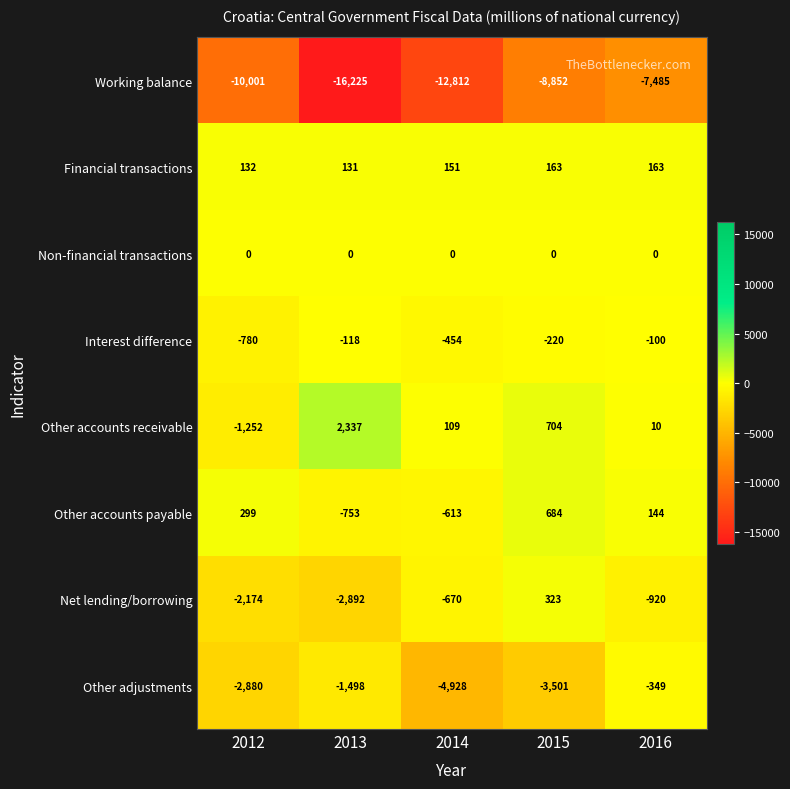

What is the difference between the maximum and minimum values in the Other adjustments series?

4579